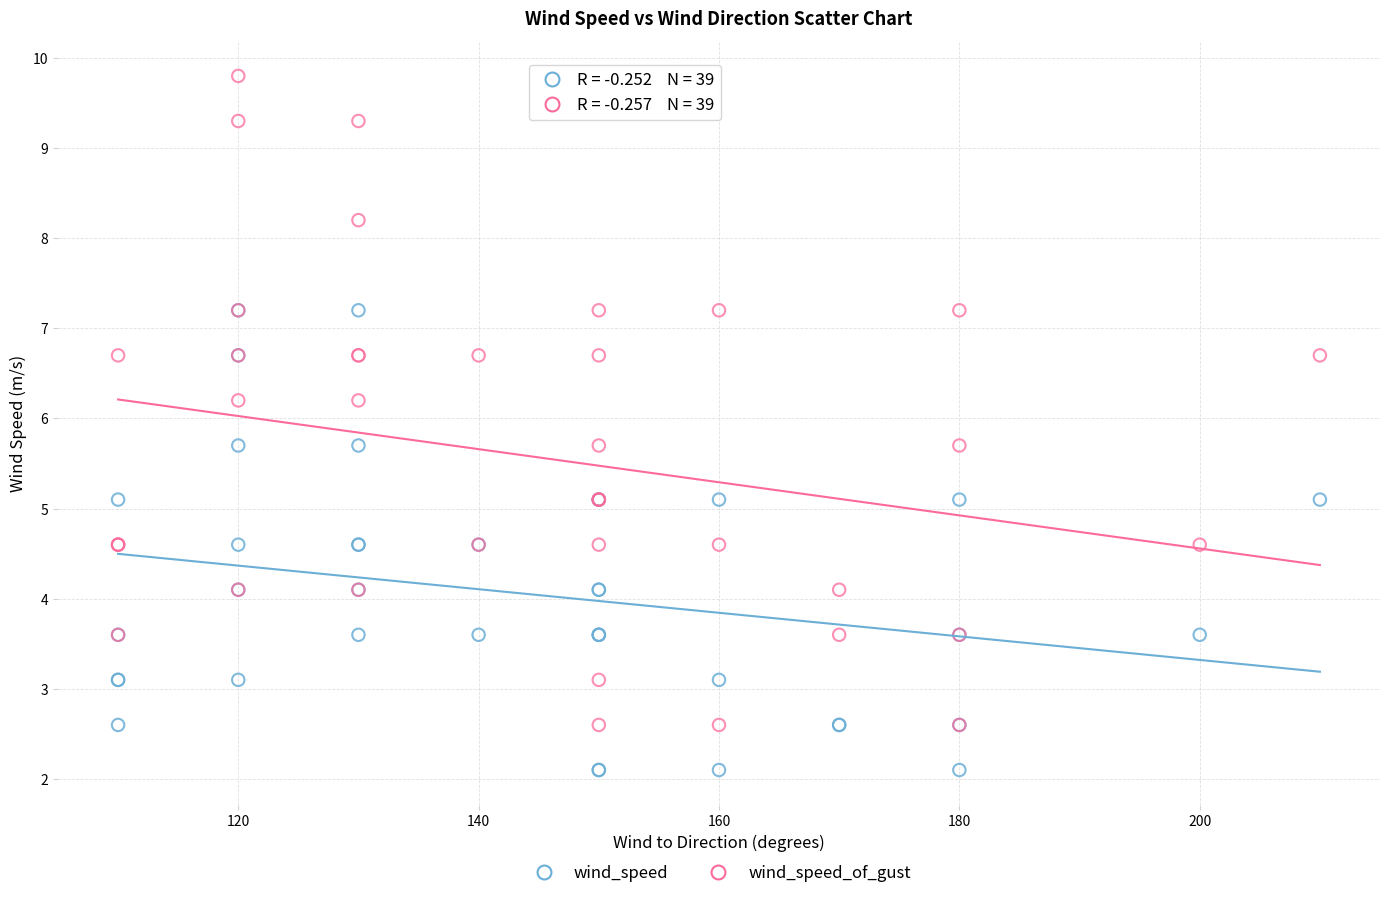

Which series reaches the maximum Y coordinate?

wind_speed_of_gust